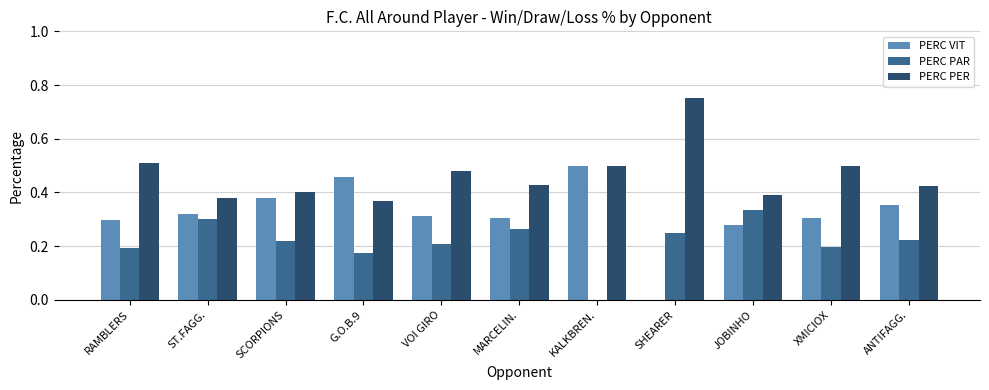

Which label corresponds to the largest value in the chart?

SHEARER